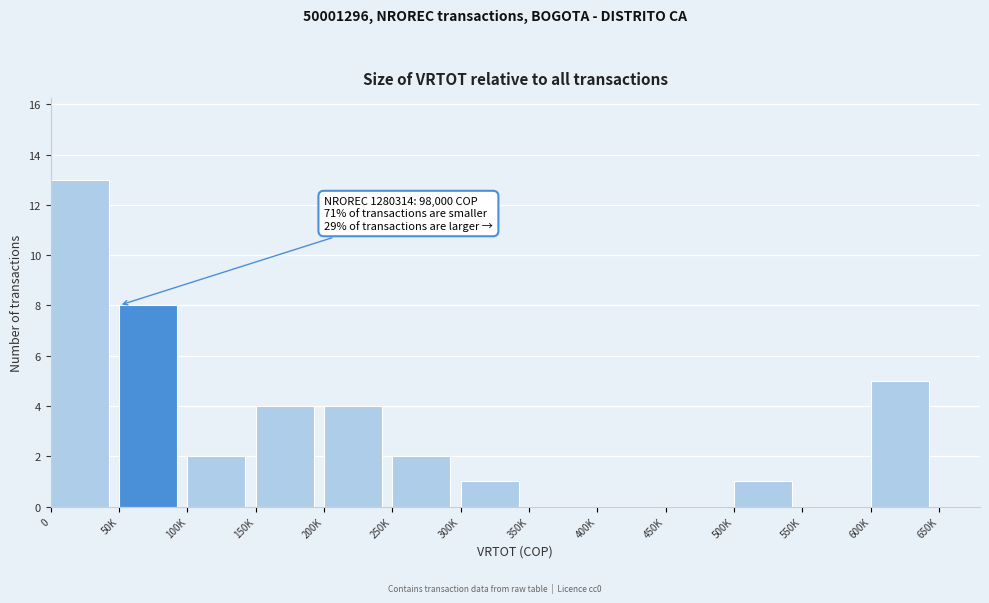

Reading right to left, transcribe all the data shown in this chart.

600K=5	550K=0	500K=1	450K=0	400K=0	350K=0	300K=1	250K=2	200K=4	150K=4	100K=2	50K=8	0=13